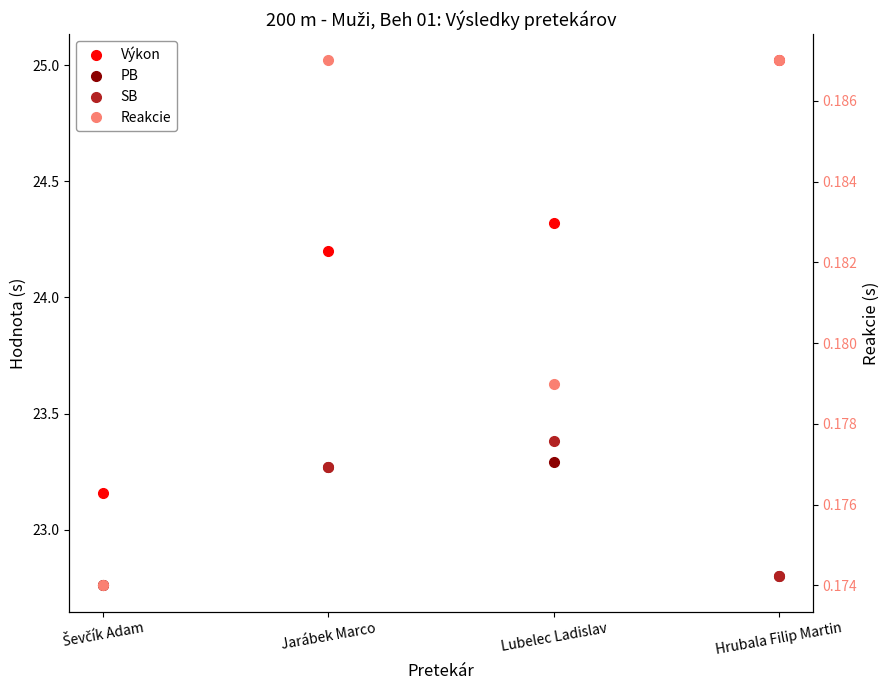

Is this an area chart (filled region under the line)?

No